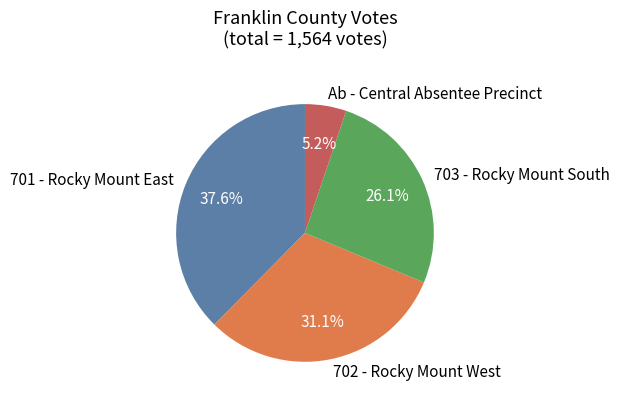

Combined, what portion of the pie is 701 - Rocky Mount East and 703 - Rocky Mount South?

63.7%